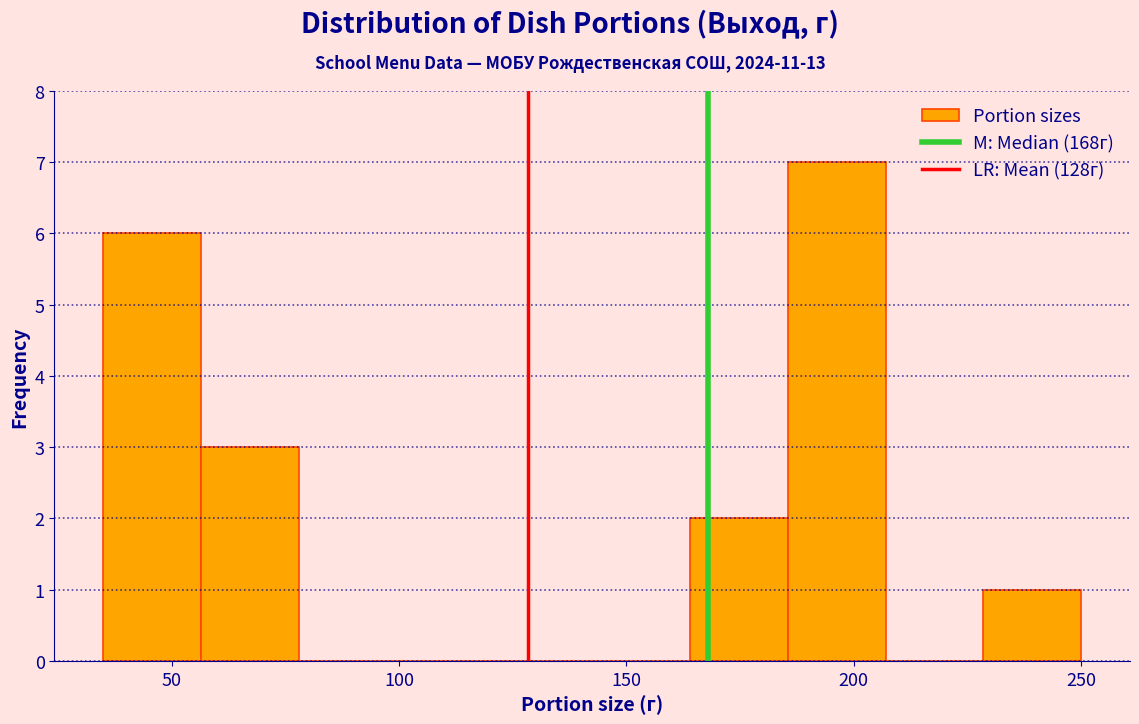

Reading left to right, transcribe this chart: for each bar, give the range it covers on the x-axis and its height. Neither the bar edges nor the heights are printed on the chart, so give them approximately, as read against the axes.

35.0 to 56.5: 6
56.5 to 78.0: 3
78.0 to 99.5: 0
99.5 to 121.0: 0
121.0 to 142.5: 0
142.5 to 164.0: 0
164.0 to 185.5: 2
185.5 to 207.0: 7
207.0 to 228.5: 0
228.5 to 250.0: 1